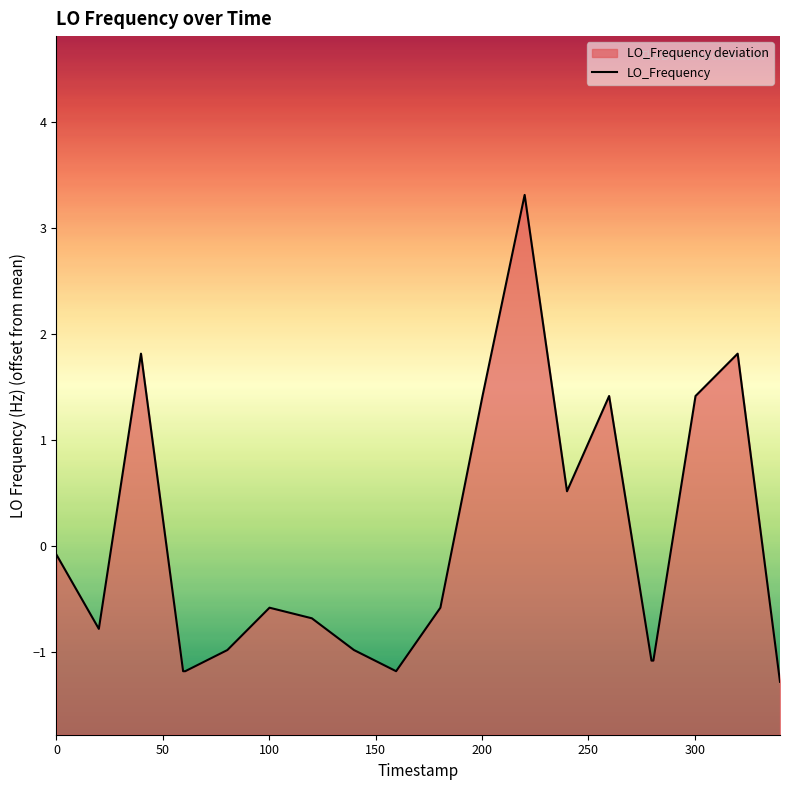

How many series are shown in this chart?

1